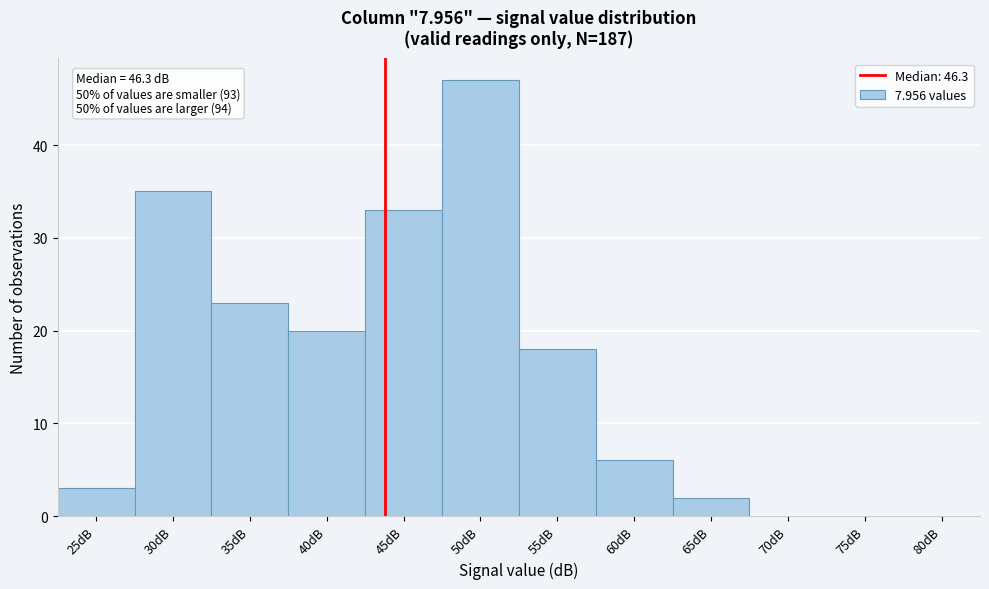

Reading right to left, what are all the values shown in this chart?

80dB=0	75dB=0	70dB=0	65dB=2	60dB=6	55dB=18	50dB=47	45dB=33	40dB=20	35dB=23	30dB=35	25dB=3